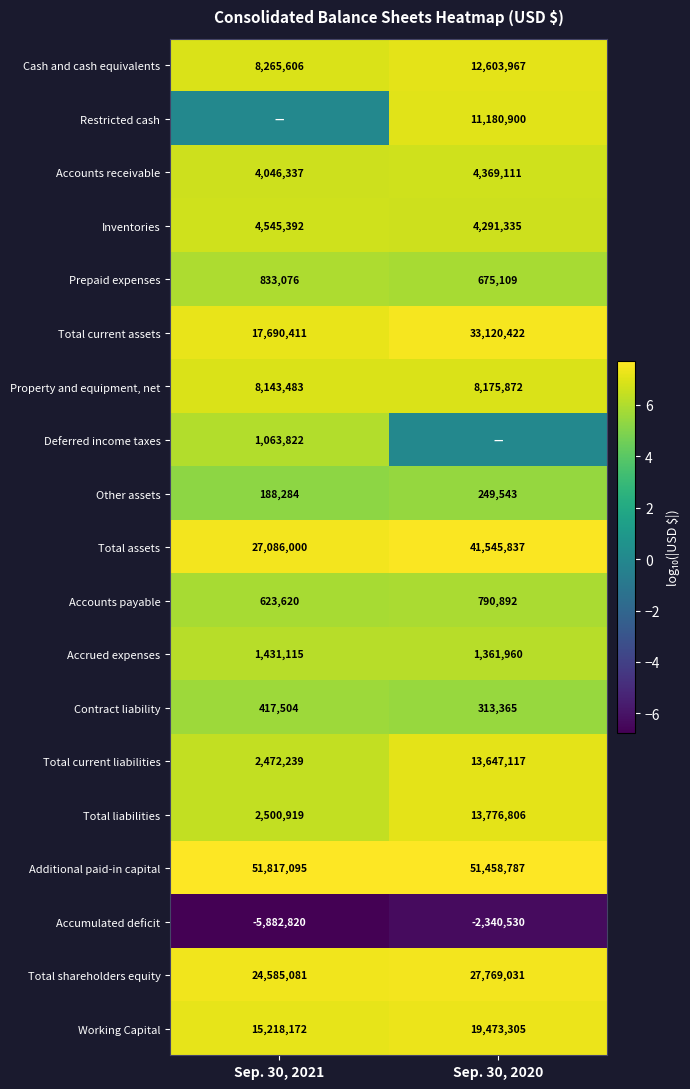

At which label does Prepaid expenses reach its minimum?

Sep. 30, 2020